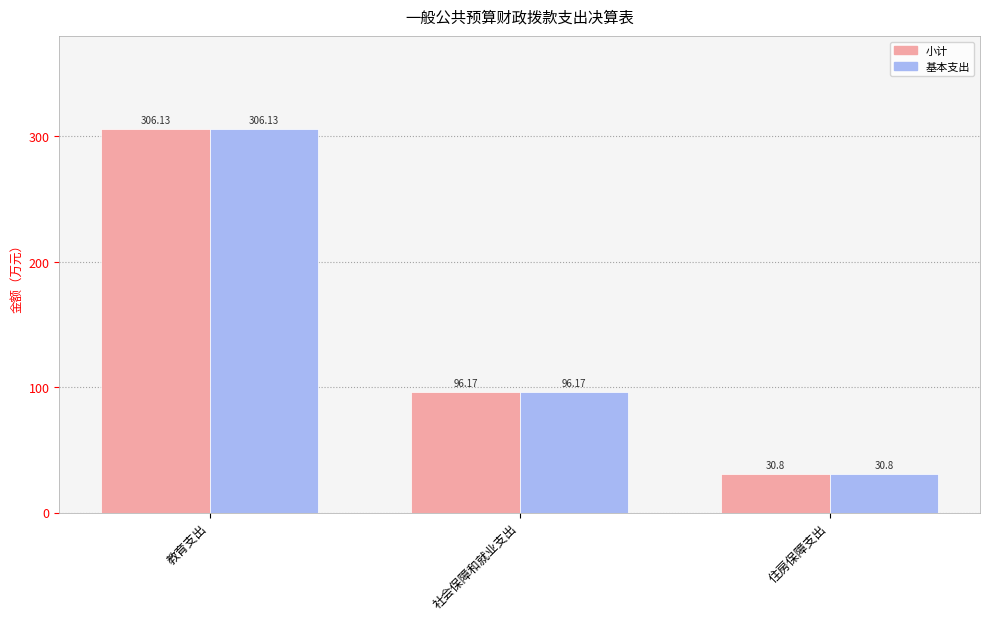

Which label corresponds to the largest value in the chart?

教育支出